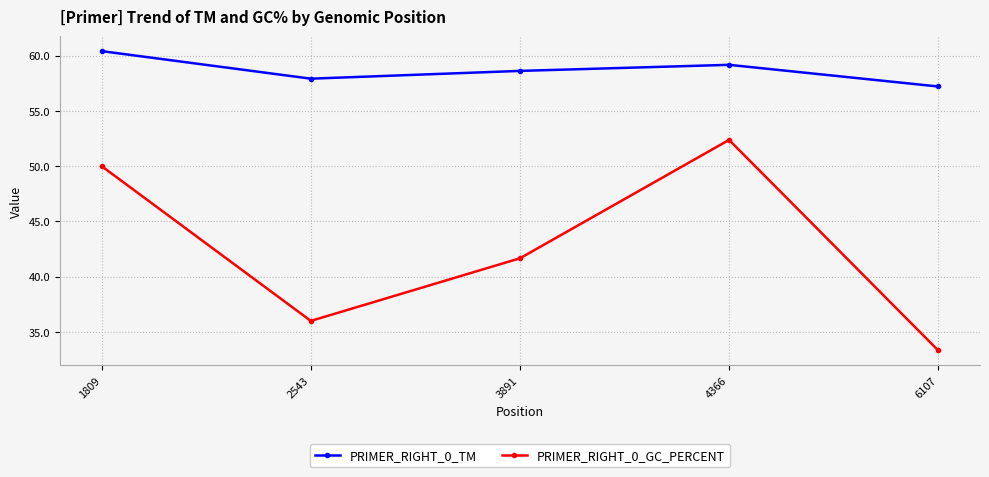

Reading right to left, what are all the values shown in this chart?

PRIMER_RIGHT_0_TM: 57.2	59.2	58.6	57.9	60.4
PRIMER_RIGHT_0_GC_PERCENT: 33.3	52.4	41.7	36.0	50.0